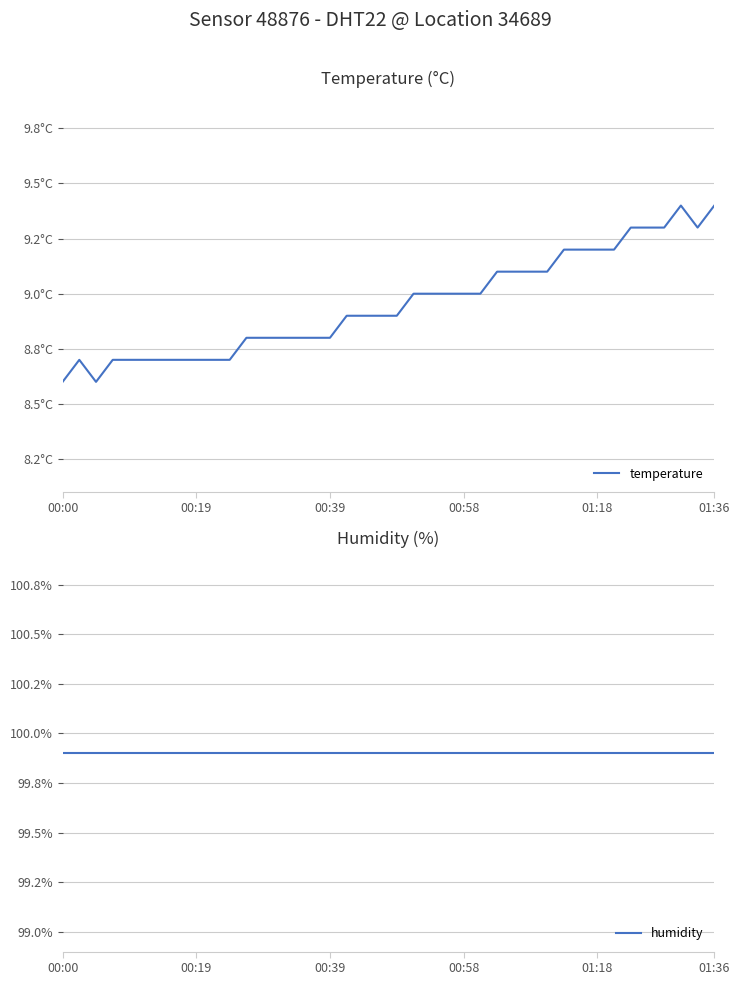

True or false: humidity has more than 1 interior local peaks.

False